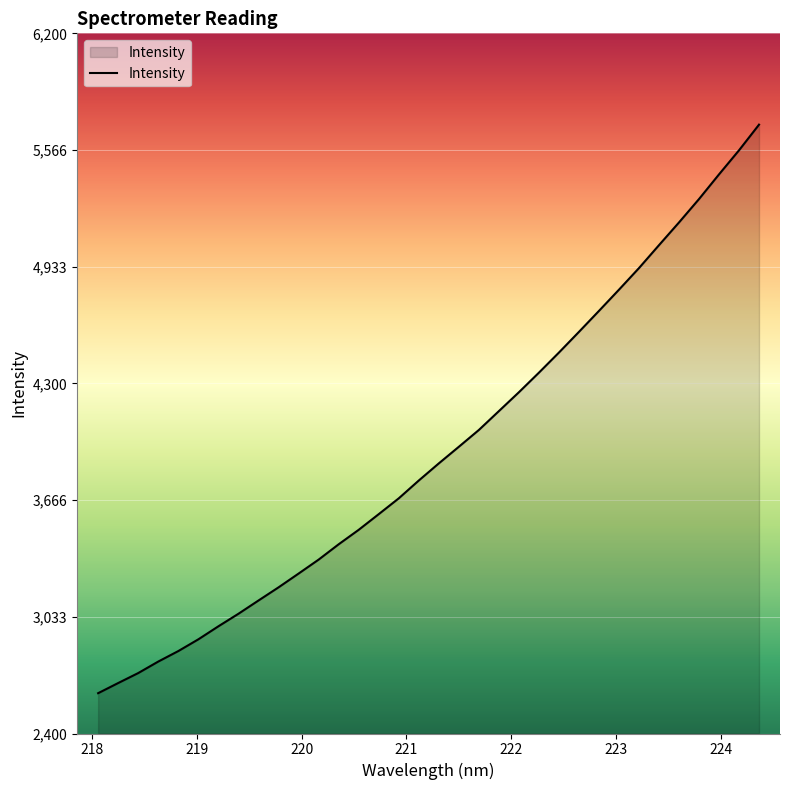

What is the difference between the maximum and minimum values?

3085.6